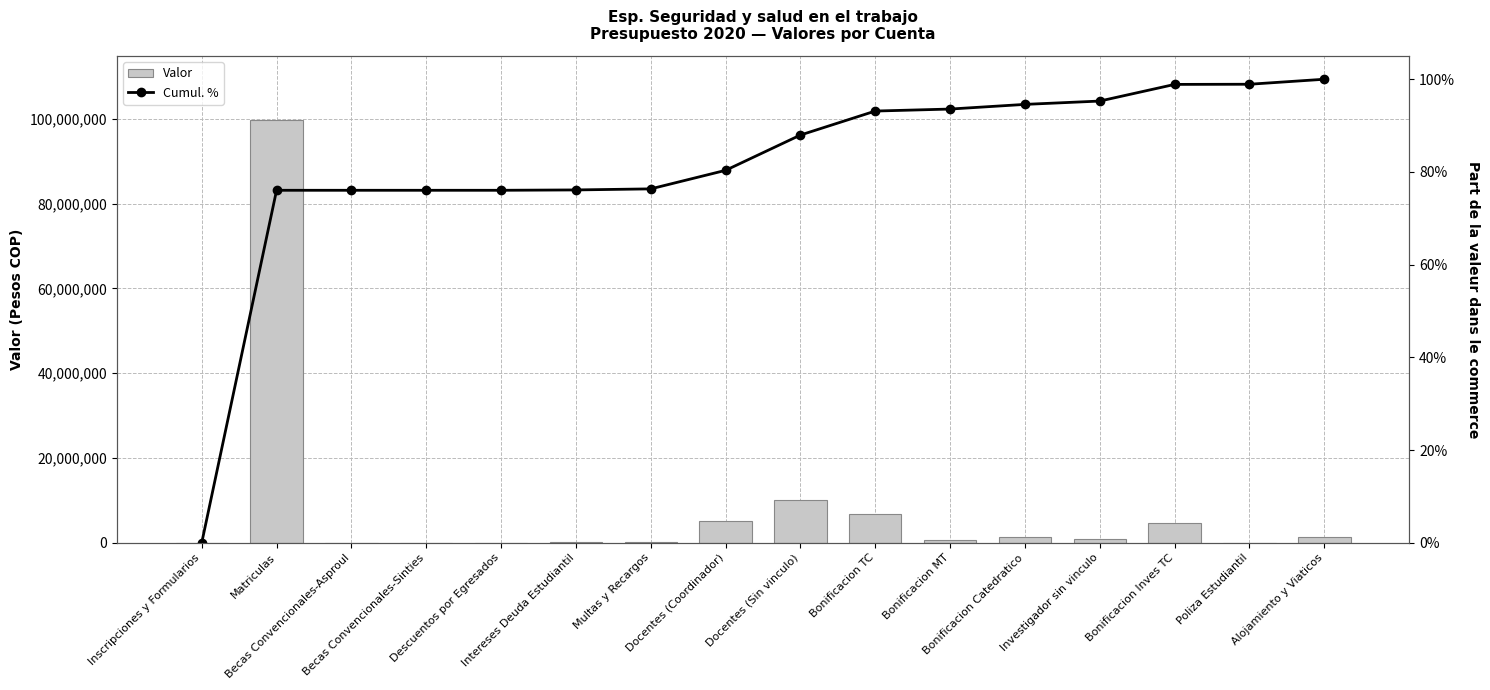

Rank the categories by Cumul. % value from lowest to highest.

Inscripciones y Formularios, Matriculas, Becas Convencionales-Asproul, Becas Convencionales-Sinties, Descuentos por Egresados, Intereses Deuda Estudiantil, Multas y Recargos, Docentes (Coordinador), Docentes (Sin vinculo), Bonificacion TC, Bonificacion MT, Bonificacion Catedratico, Investigador sin vinculo, Bonificacion Inves TC, Poliza Estudiantil, Alojamiento y Viaticos